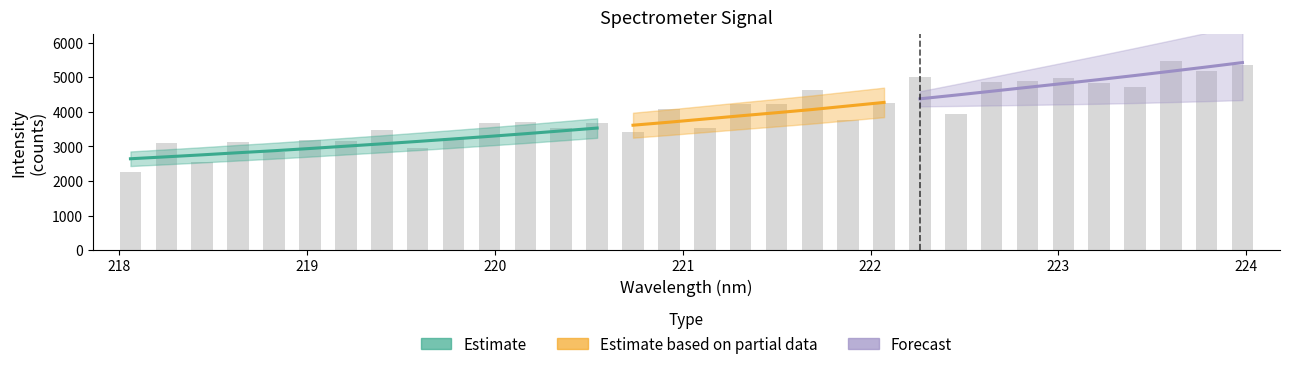

How many values are below 3792?

16